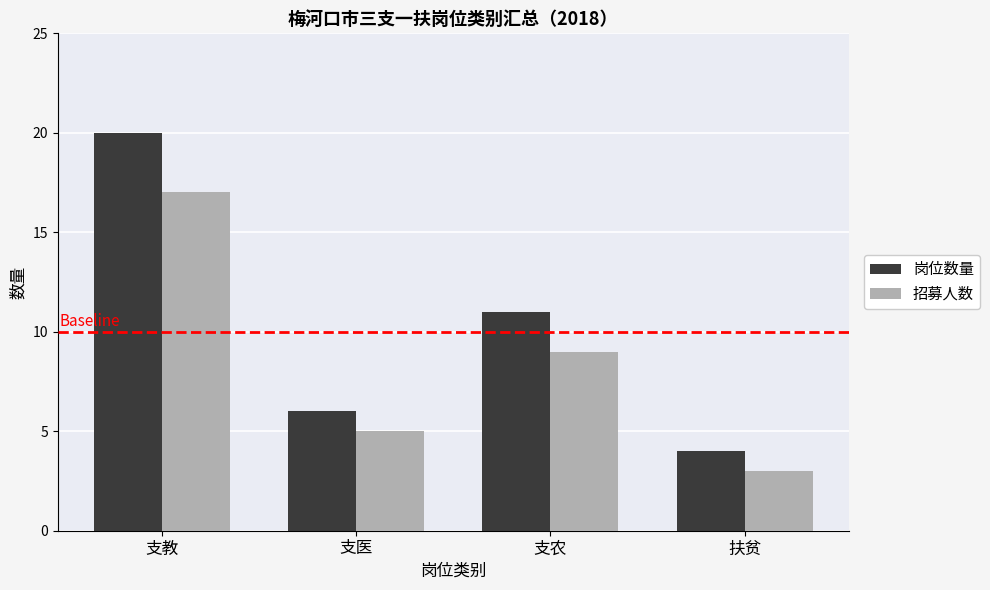

Read the 岗位数量 value at 支医.

6